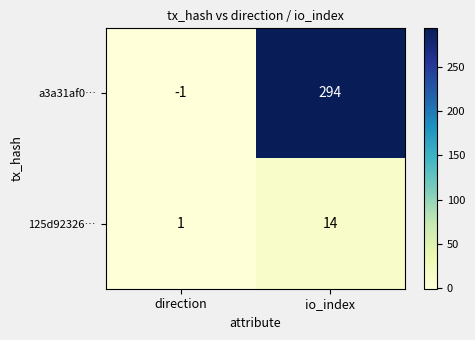

Rank the series at io_index from lowest to highest value.

125d92326…, a3a31af0…